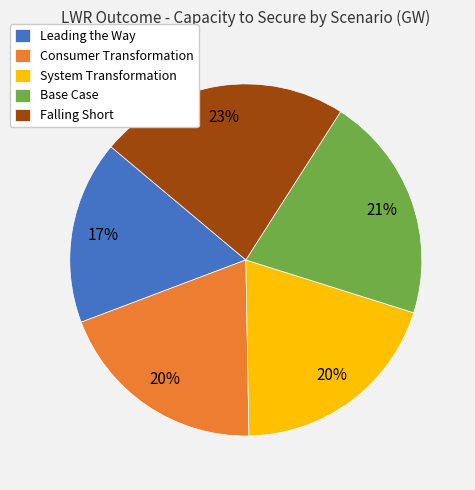

To the nearest percent, what is the difference between the Base Case and System Transformation slice percentages?

1%